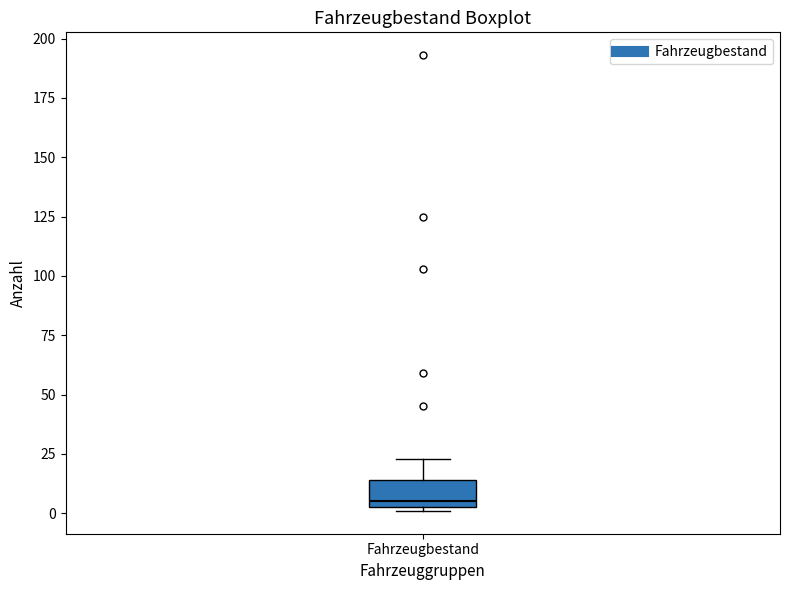

Where is the upper edge of the box for Fahrzeugbestand on the y-axis? The values are not printed on the chart, so give them approximately, as read against the axis.

15